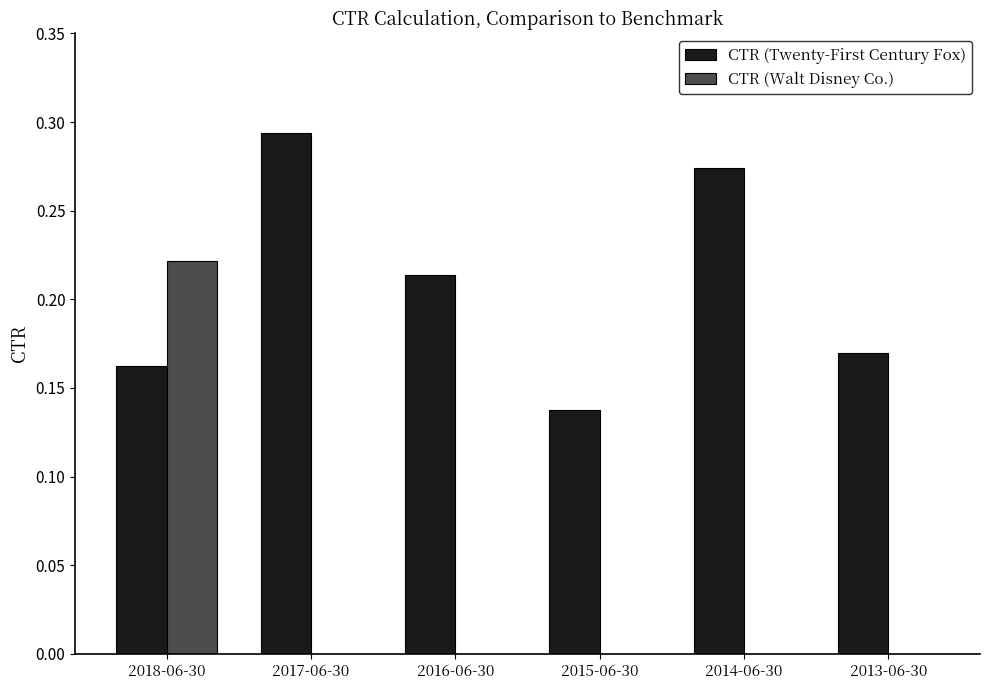

Is the value of CTR (Twenty-First Century Fox) at 2013-06-30 greater than the value of CTR (Walt Disney Co.) at 2013-06-30?

Yes